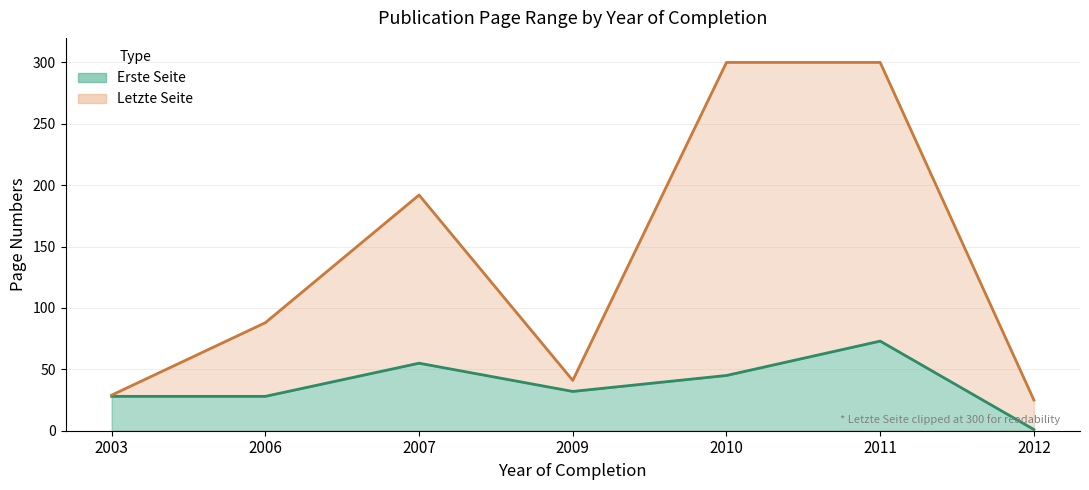

True or false: the data shows 1 at 2012.

True